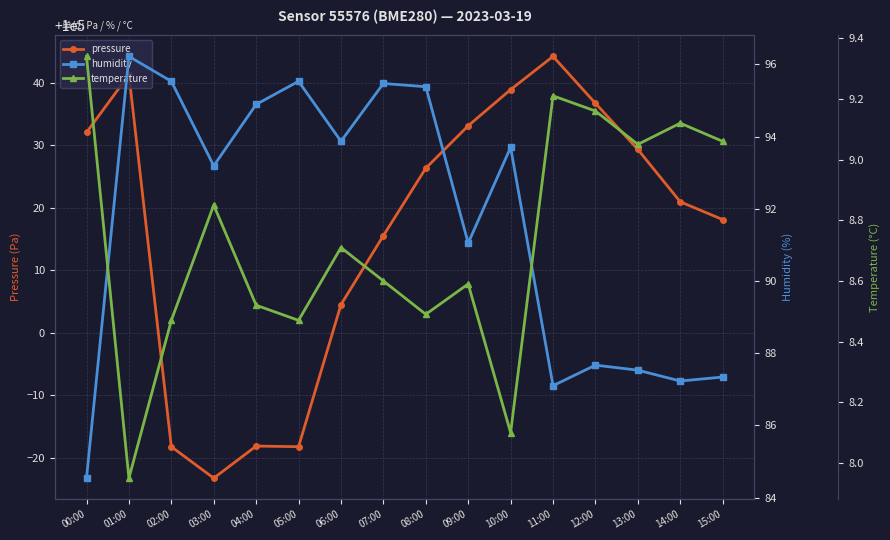

At which category does the chart reach its peak across all series?

11:00